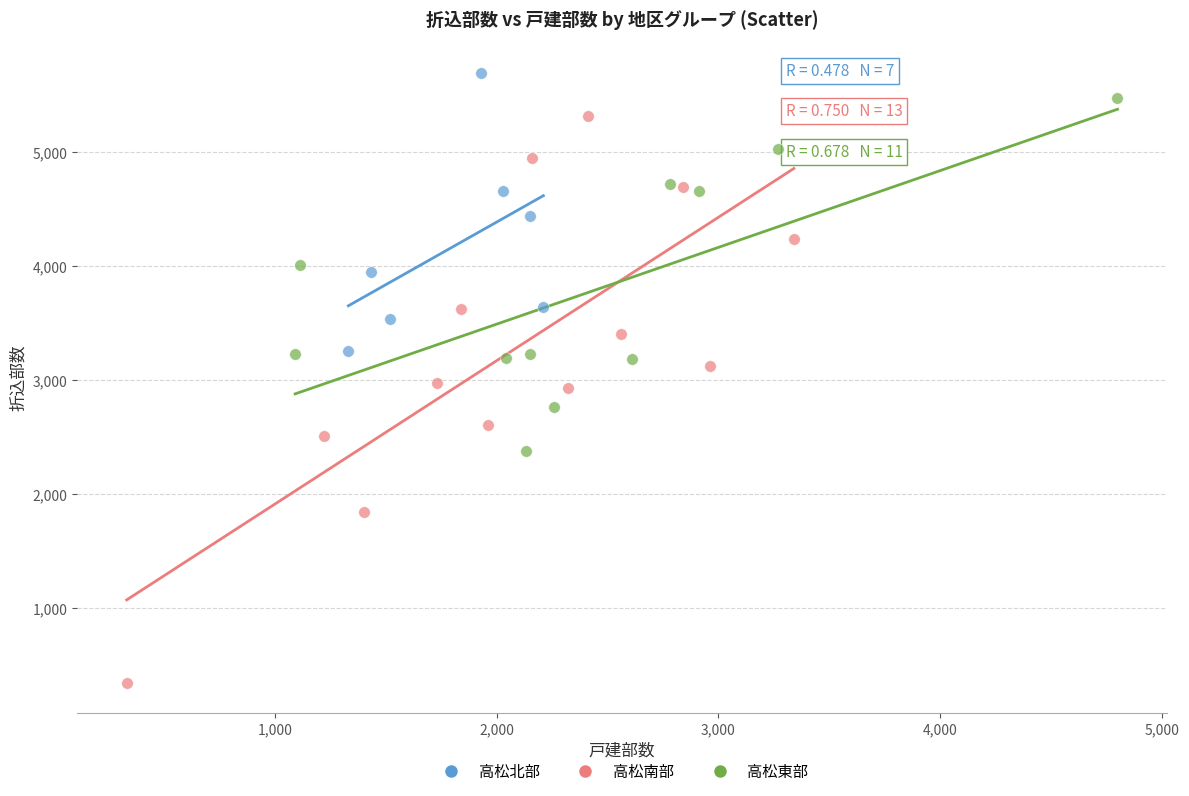

Which series has the widest spread of Y values?

高松南部